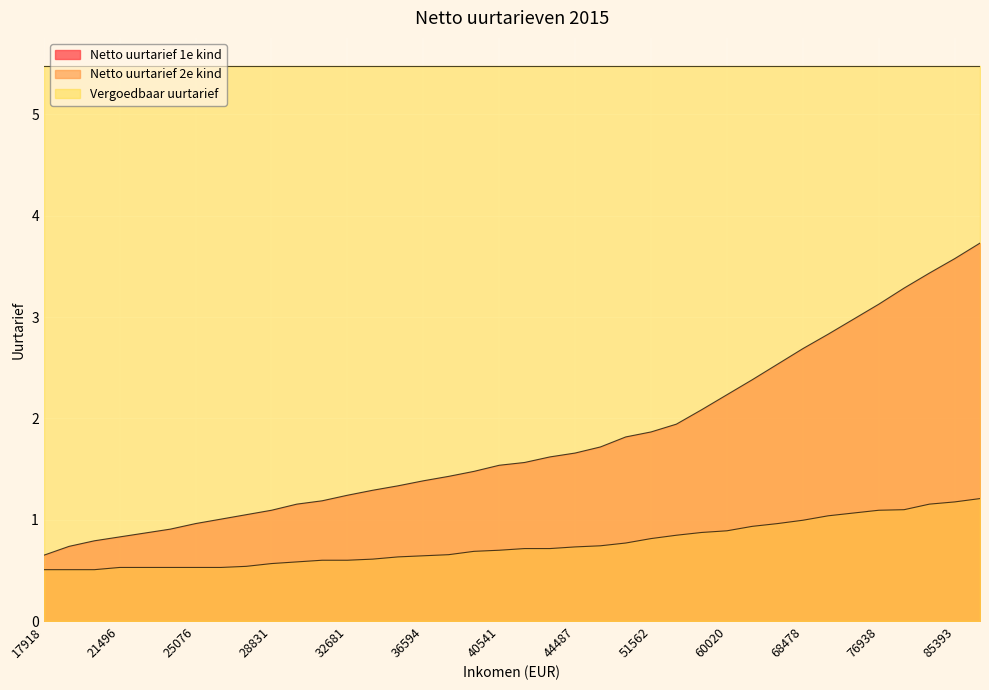

Is it true that Netto uurtarief 1e kind equals 4.5 at 74117?

False